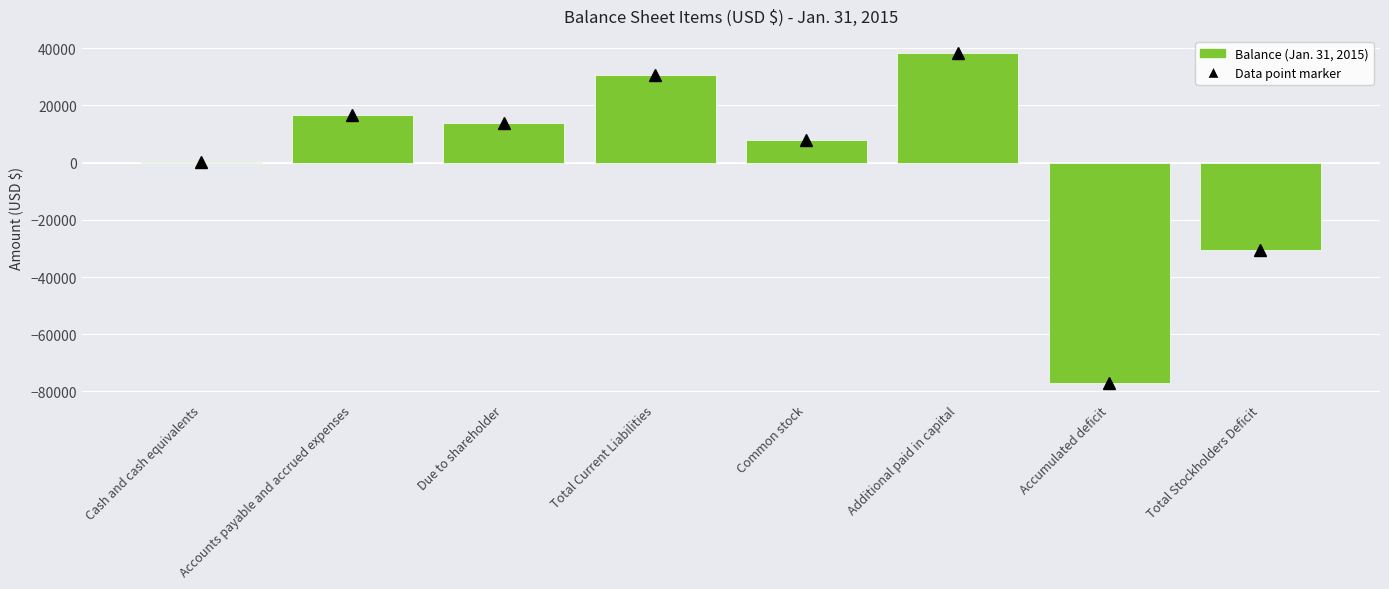

How many categories are shown in the chart?

8